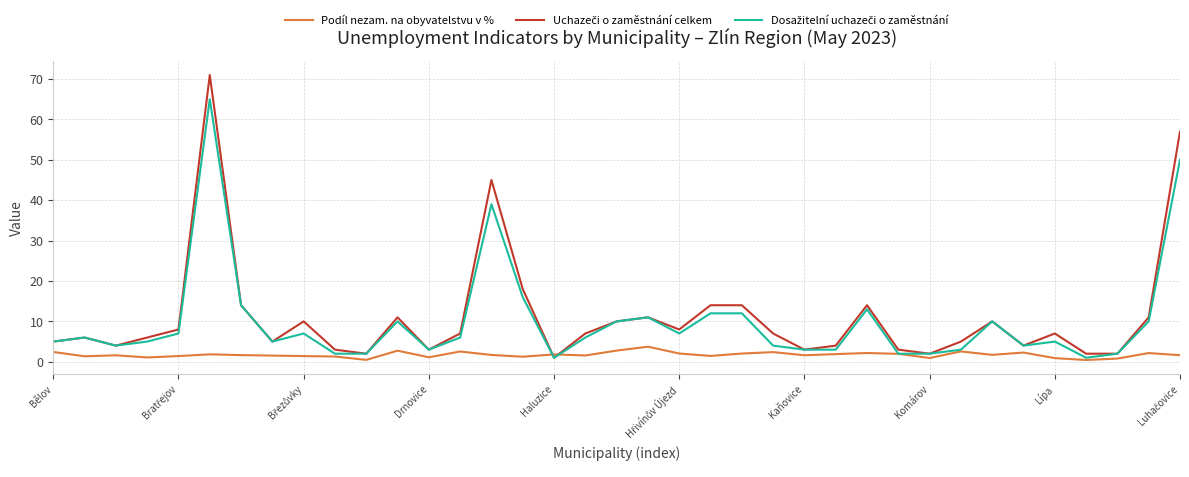

What is the greatest value displayed?

71.0